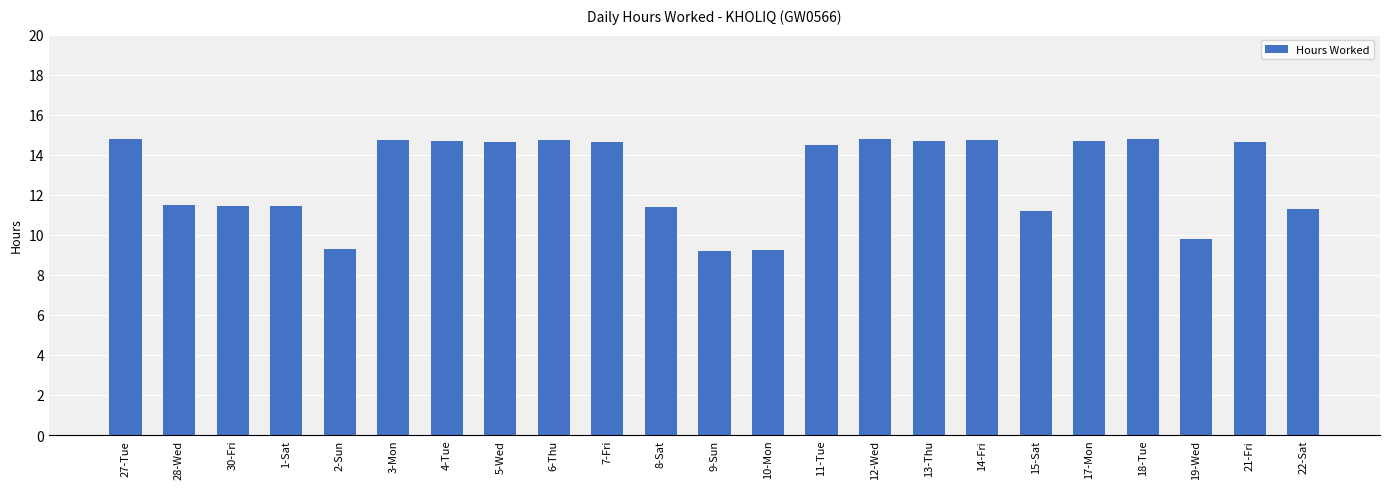

What is the sum of the values at 1-Sat and 13-Thu?

26.2